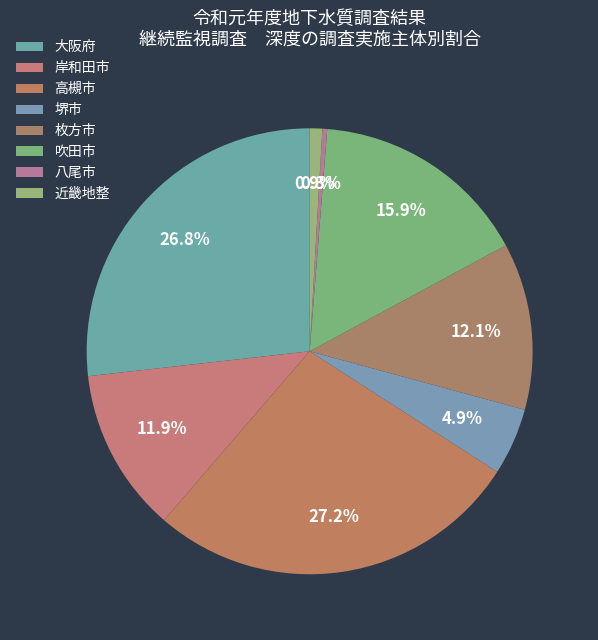

How many segments does this pie chart have?

8